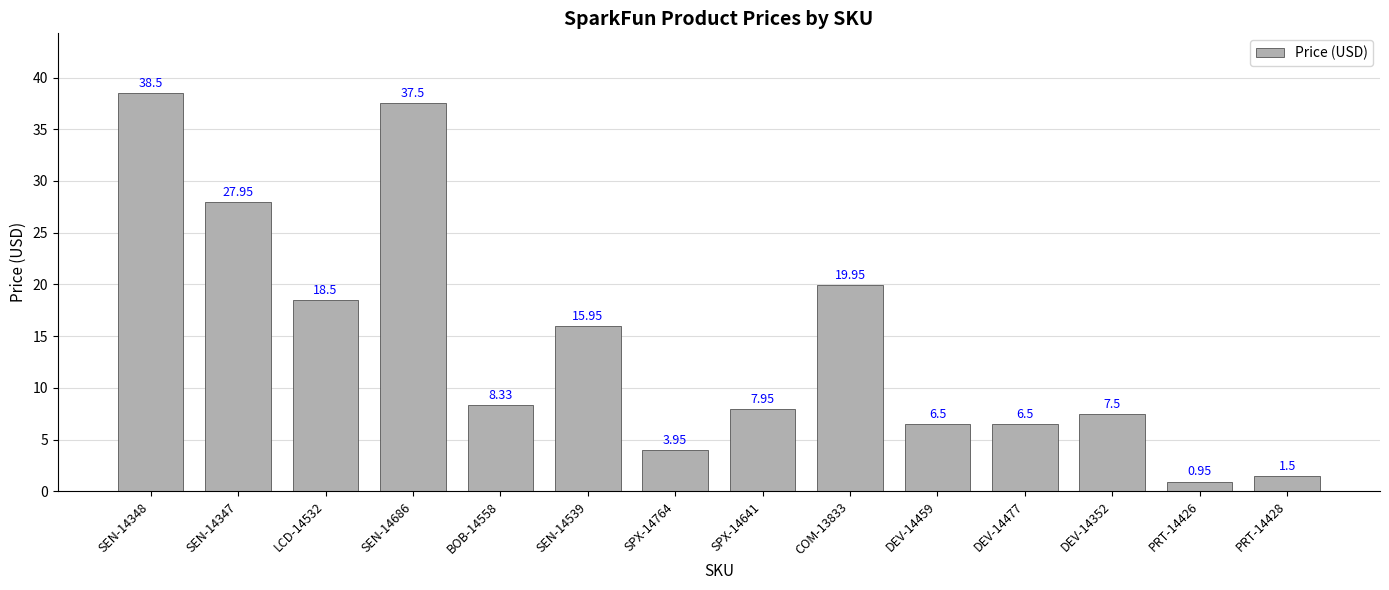

What is the average value?

14.4